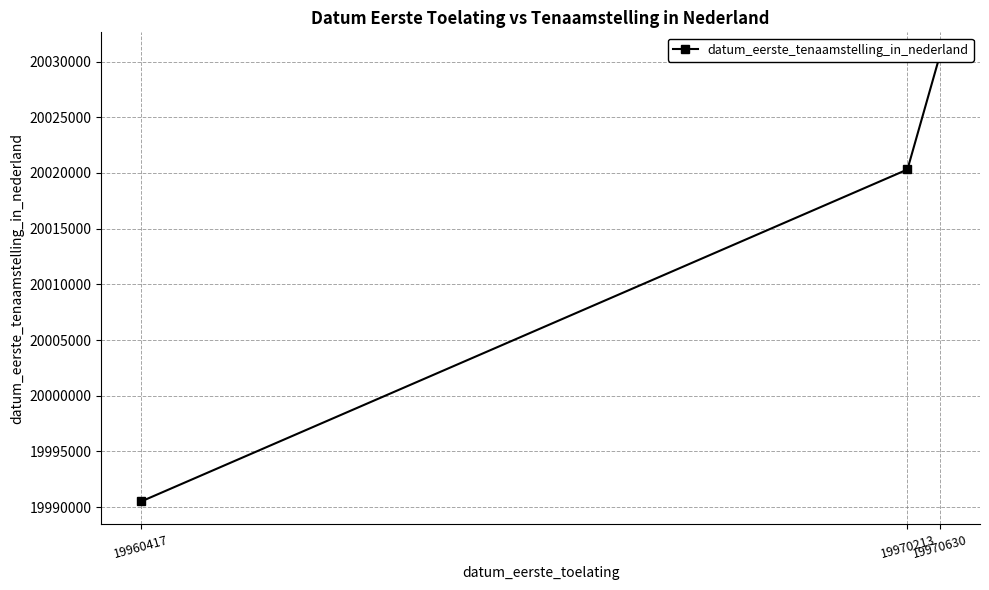

Reading left to right, transcribe all the data shown in this chart.

19970630=20030619	19970213=20020311	19960417=19990506